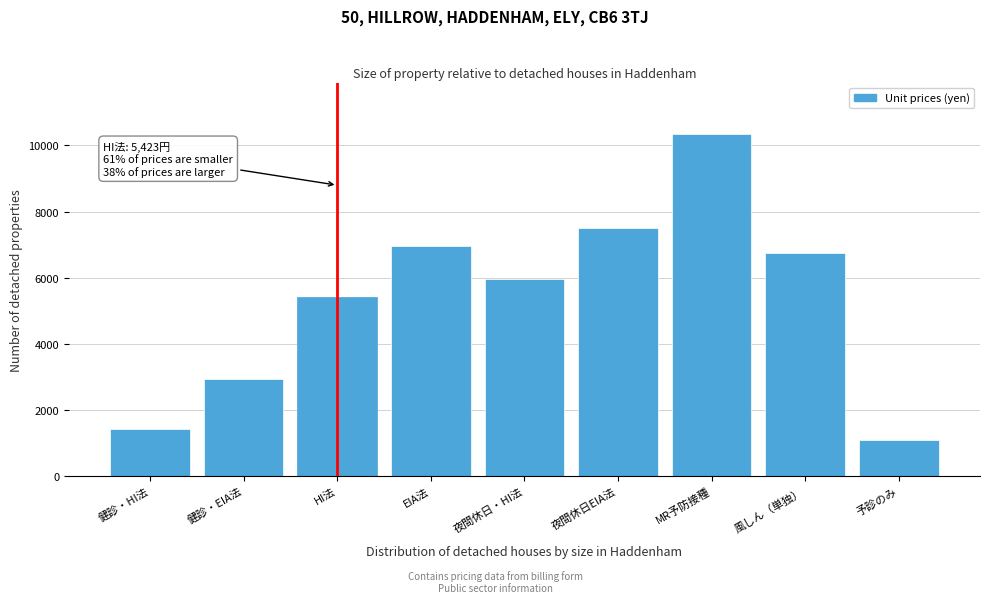

Reading left to right, extract all data points from this chart.

1419	2948	5423	6952	5973	7502	10351	6754	1100